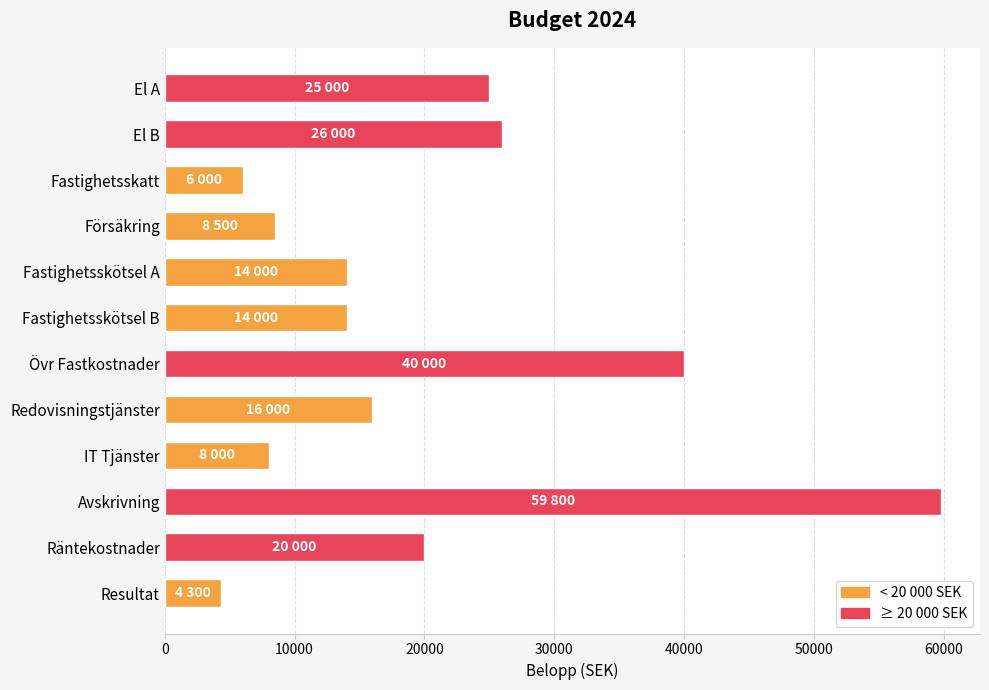

Reading top to bottom, transcribe all the data shown in this chart.

El A=25000	El B=26000	Fastighetsskatt=6000	Försäkring=8500	Fastighetsskötsel A=14000	Fastighetsskötsel B=14000	Övr Fastkostnader=40000	Redovisningstjänster=16000	IT Tjänster=8000	Avskrivning=59800	Räntekostnader=20000	Resultat=4300